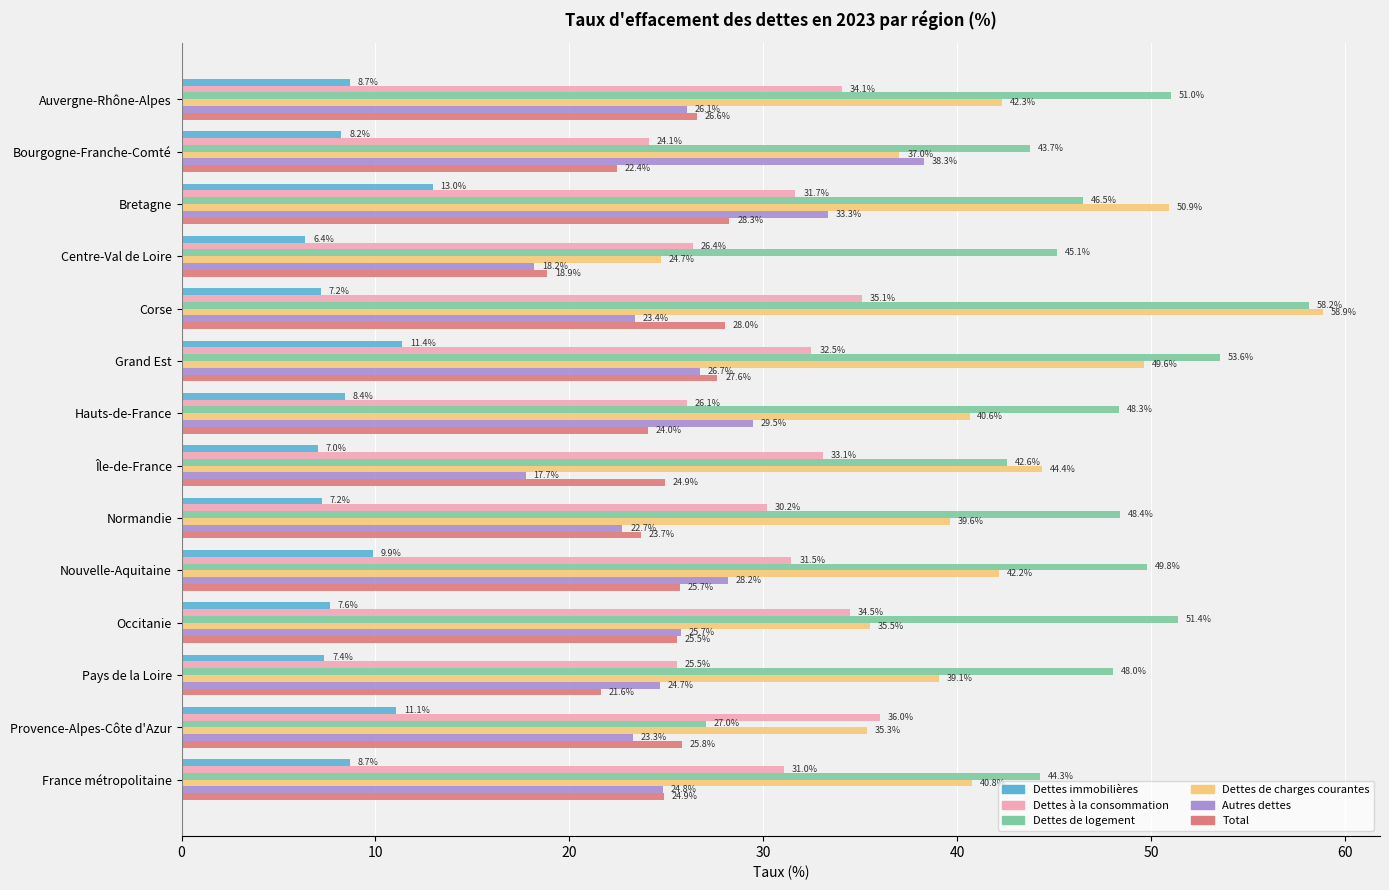

What are all the series names shown in the legend?

Dettes immobilières, Dettes à la consommation, Dettes de logement, Dettes de charges courantes, Autres dettes, Total